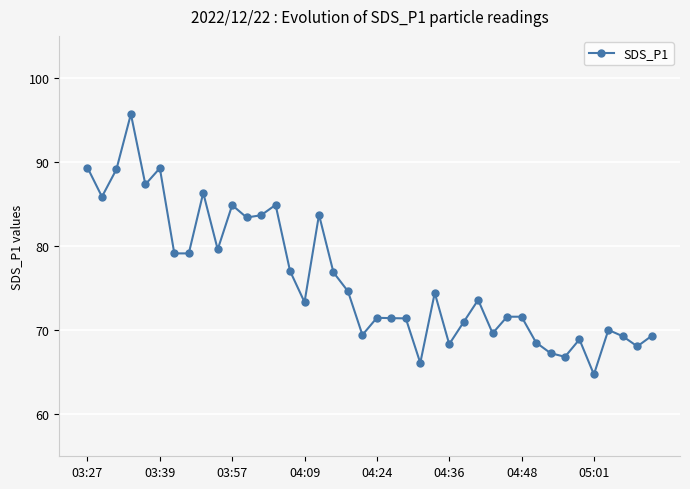

True or false: there are more than 1 points higher than both neighbors.

True